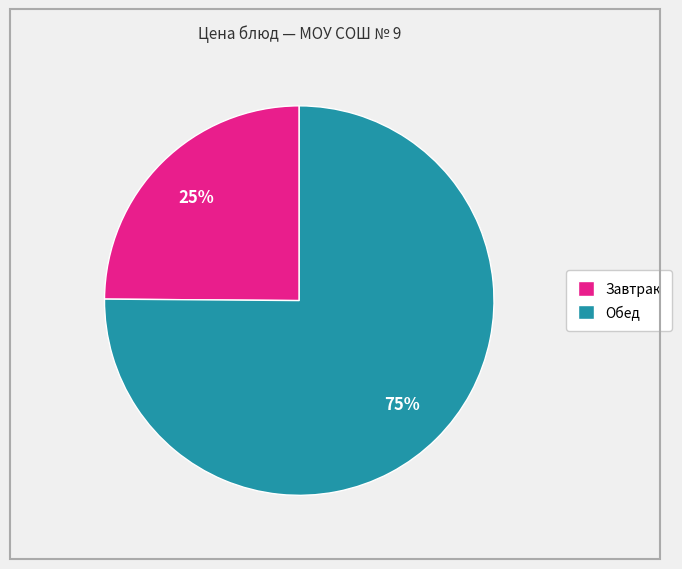

Does any single category account for the majority?

Yes